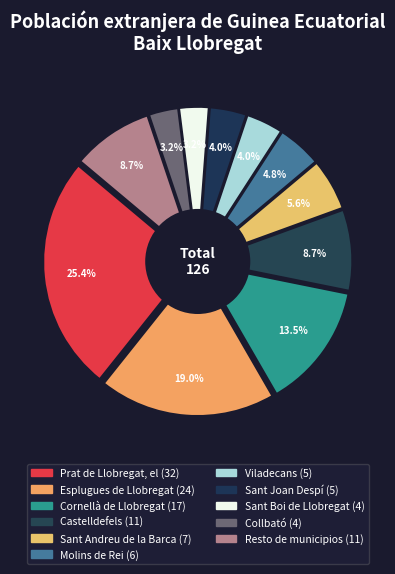

Rank the categories by value from highest to lowest.

Prat de Llobregat, el, Esplugues de Llobregat, Cornellà de Llobregat, Castelldefels, Resto de municipios, Sant Andreu de la Barca, Molins de Rei, Viladecans, Sant Joan Despí, Sant Boi de Llobregat, Collbató